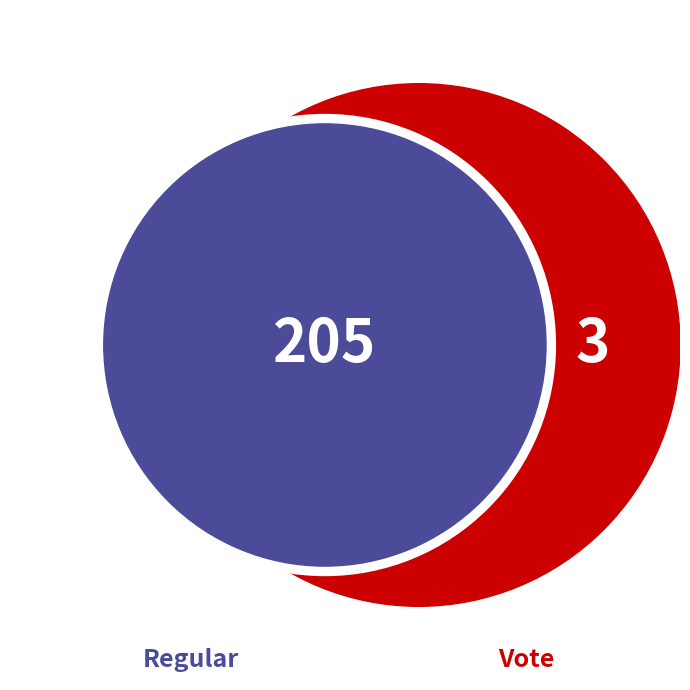

To the nearest percent, what portion does Regular represent?

99%